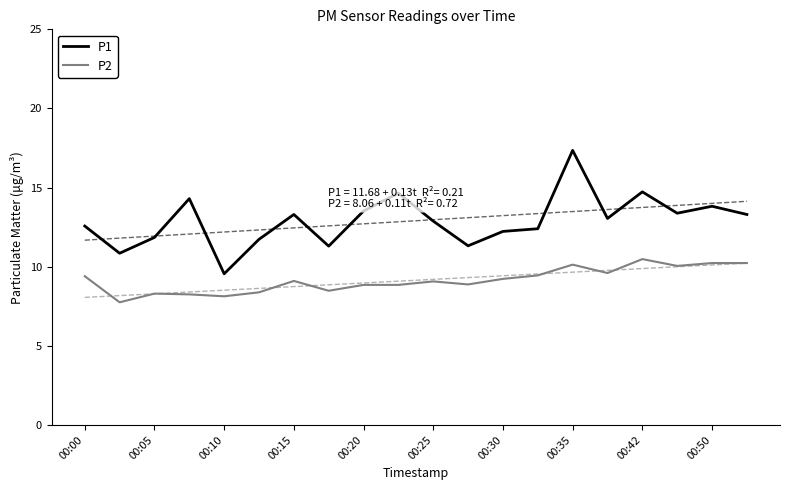

True or false: P1 and P2 intersect in this chart.

False